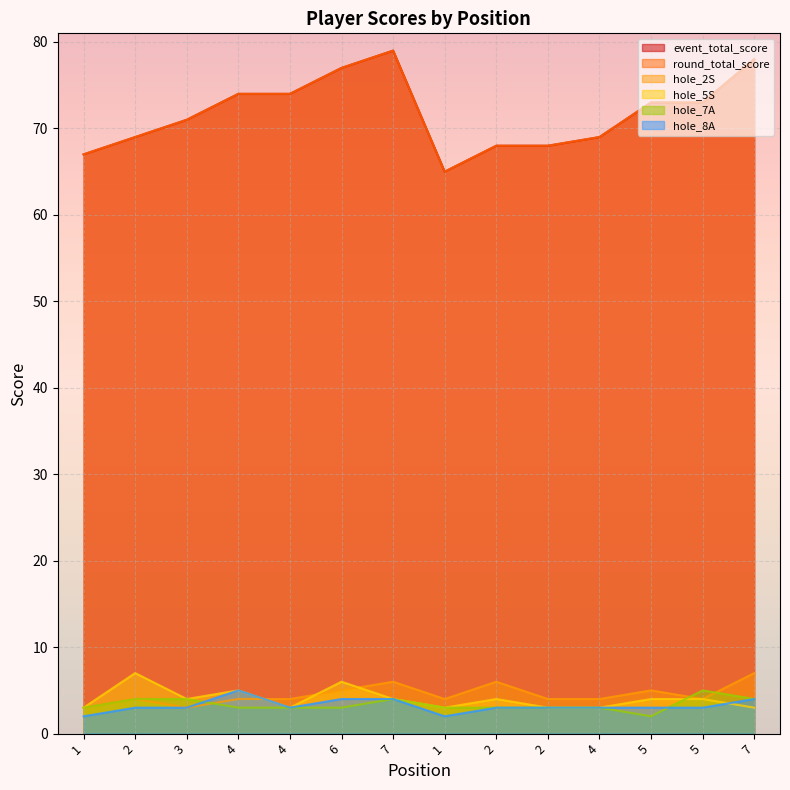

What is the spread (max minus min) of values at 2?

66